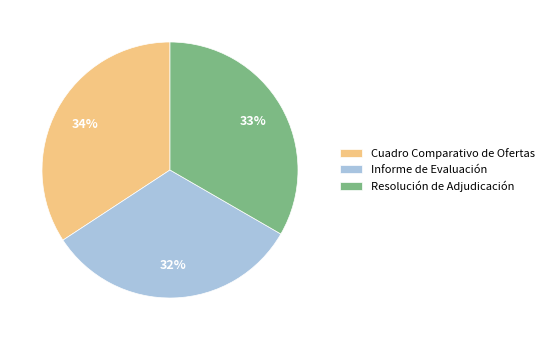

What is the smallest slice in the pie chart?

Informe de Evaluación